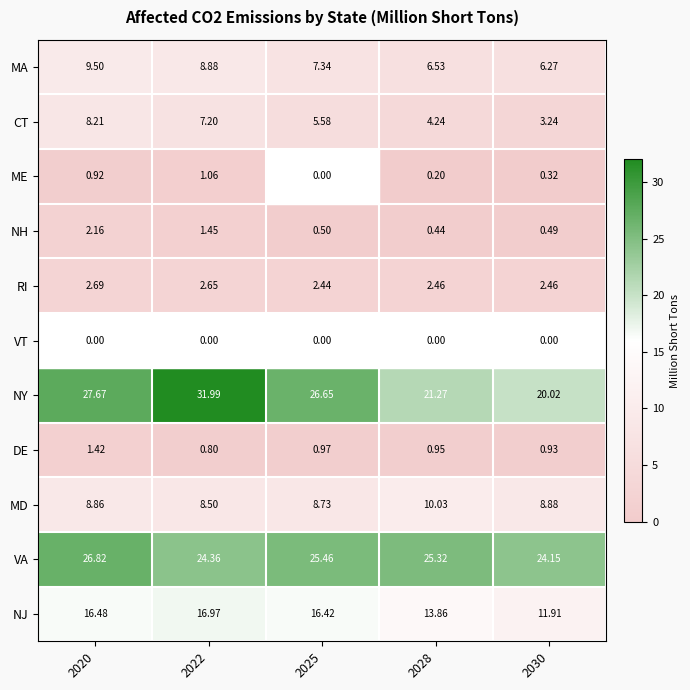

Which series has the largest range (max minus min)?

NY